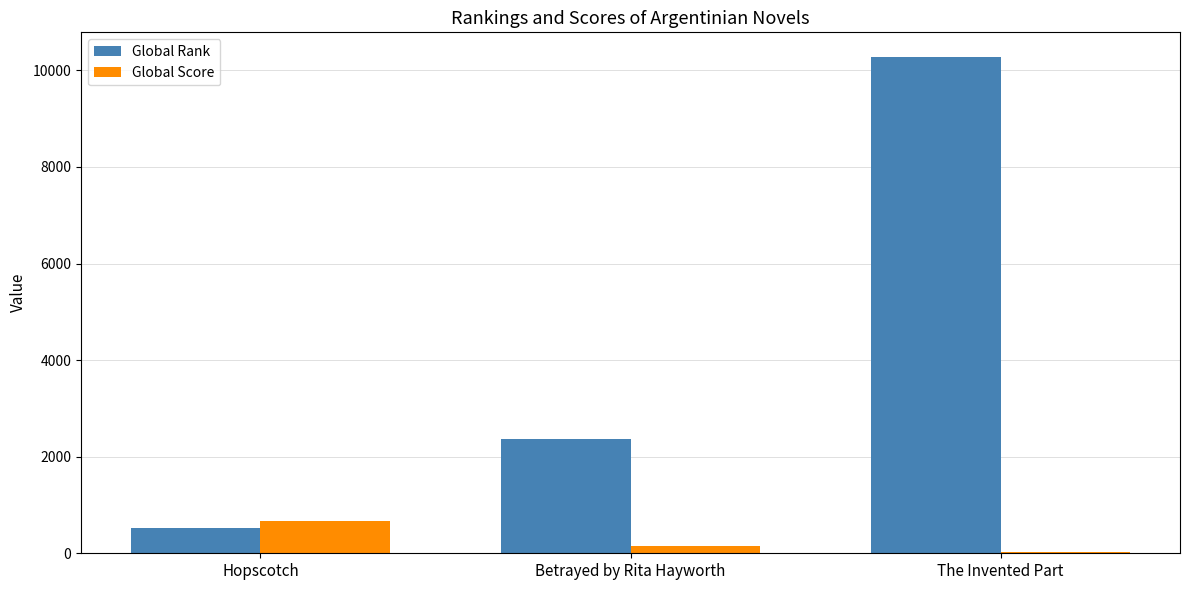

Count the number of data series in this chart.

2